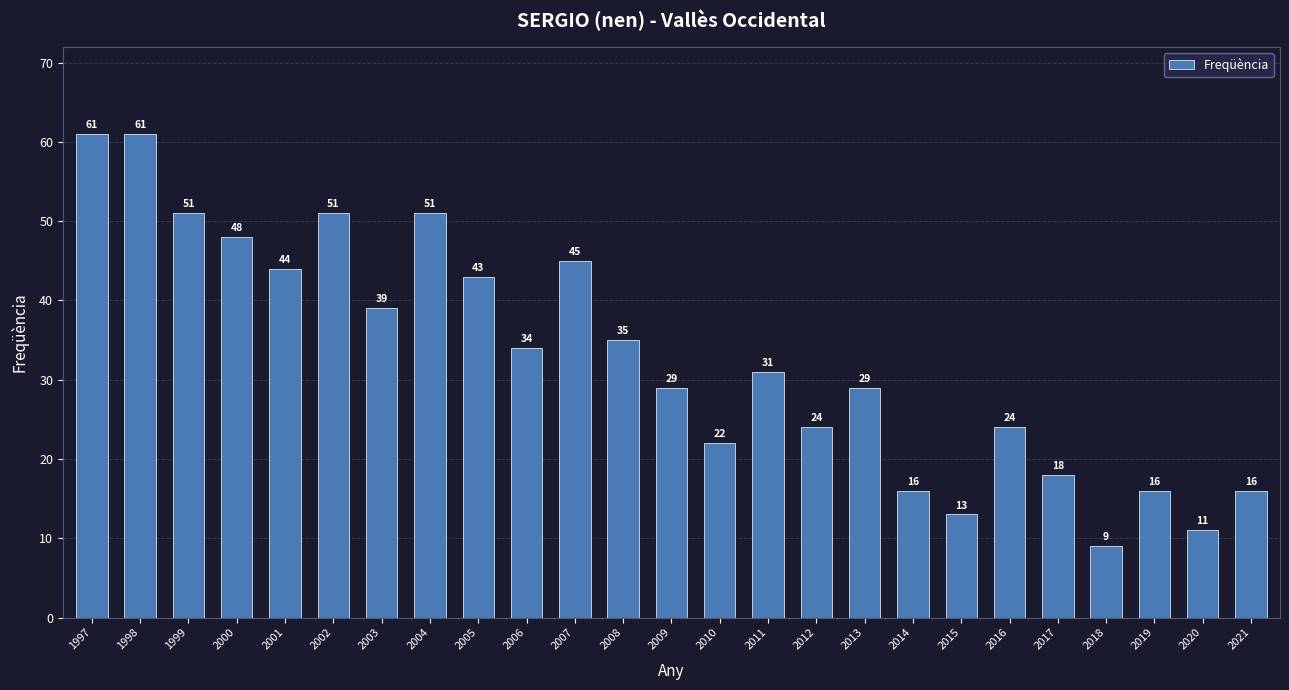

What is the smallest value displayed?

9